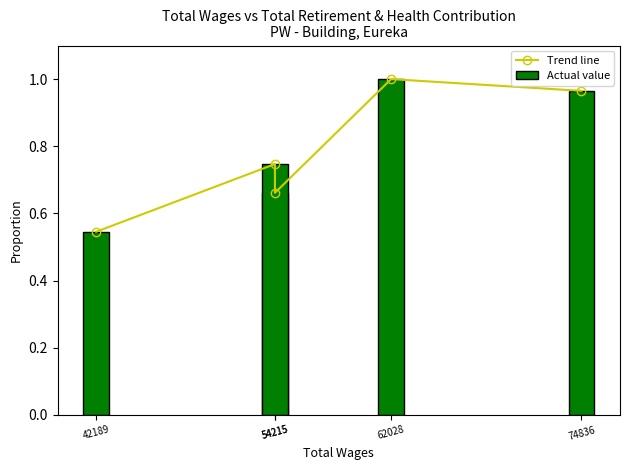

What is the difference between the second highest and second lowest values?

0.3